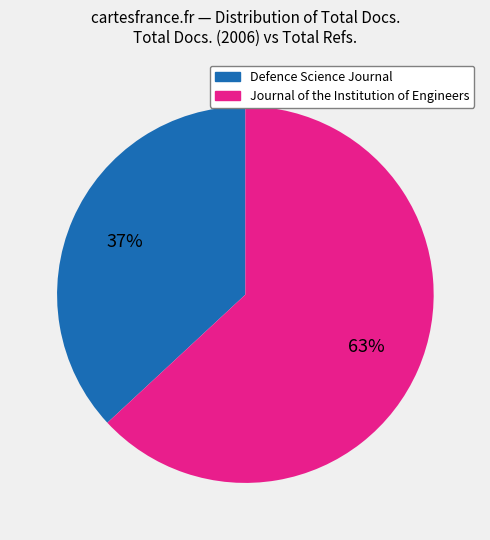

Count the number of slices in the pie.

2